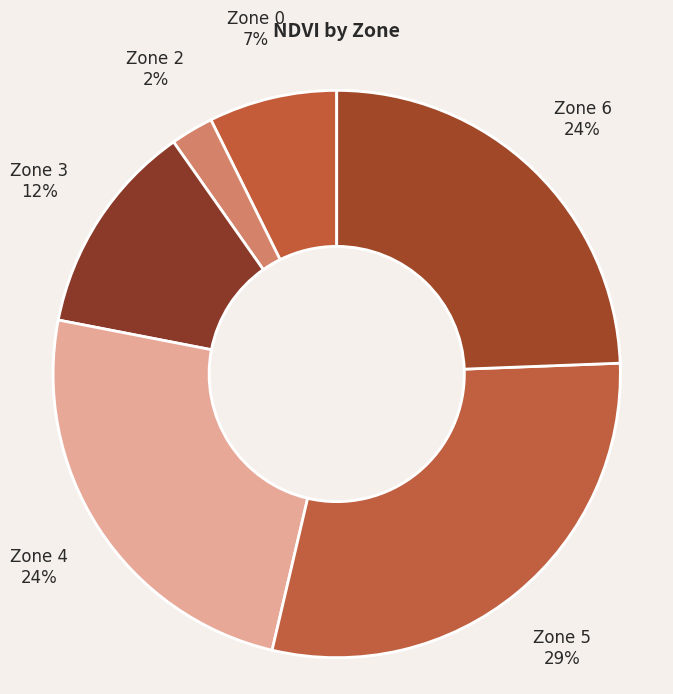

What percentage do Zone 5 and Zone 3 together represent?

41.5%